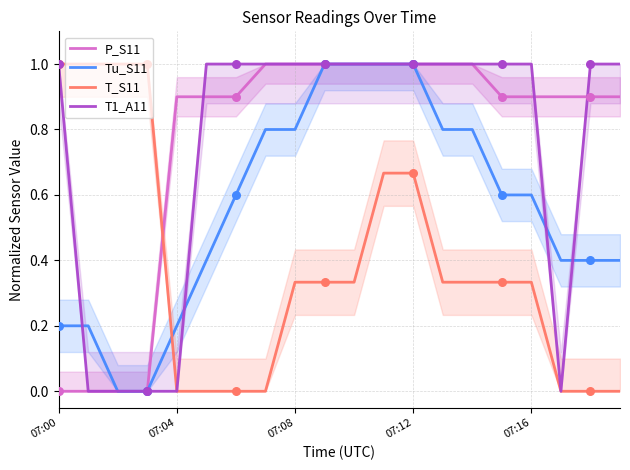

Is the value of P_S11 at 5 greater than the value of T_S11 at 19?

Yes